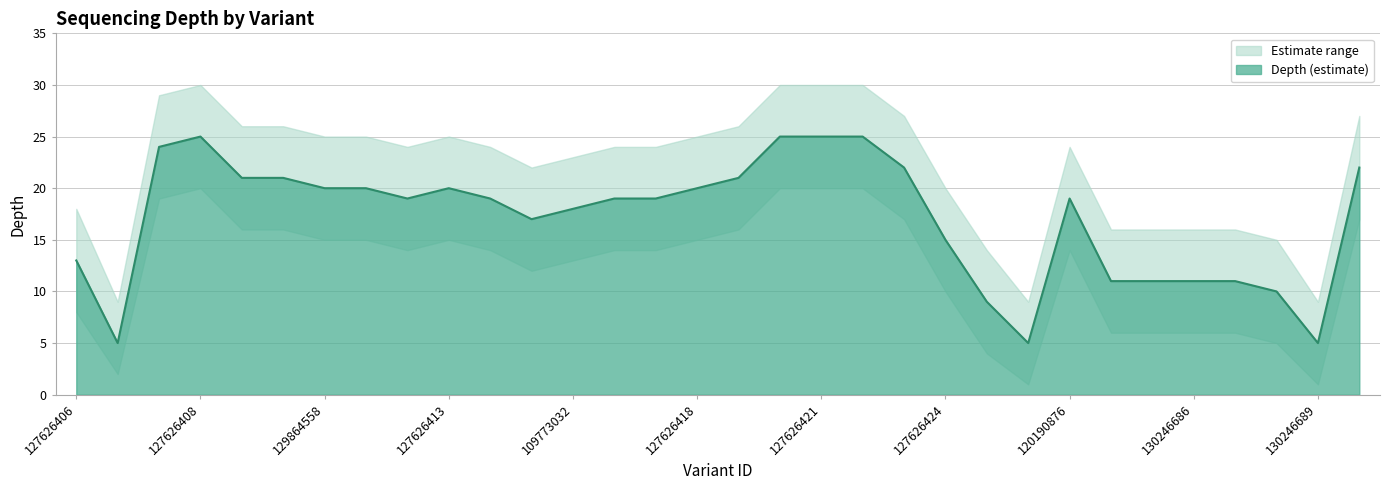

Reading right to left, what are all the values shown in this chart?

depth: 22	5	10	11	11	11	11	19	5	9	15	22	25	25	25	21	20	19	19	18	17	19	20	19	20	20	21	21	25	24	5	13
depth_upper: 27	9	15	16	16	16	16	24	9	14	20	27	30	30	30	26	25	24	24	23	22	24	25	24	25	25	26	26	30	29	9	18
depth_lower: 17	1	5	6	6	6	6	14	1	4	10	17	20	20	20	16	15	14	14	13	12	14	15	14	15	15	16	16	20	19	2	8